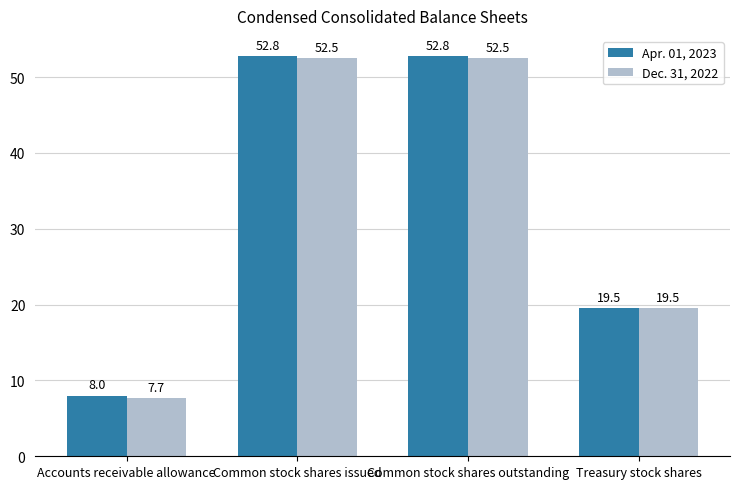

What are all the series names shown in the legend?

Apr. 01, 2023, Dec. 31, 2022